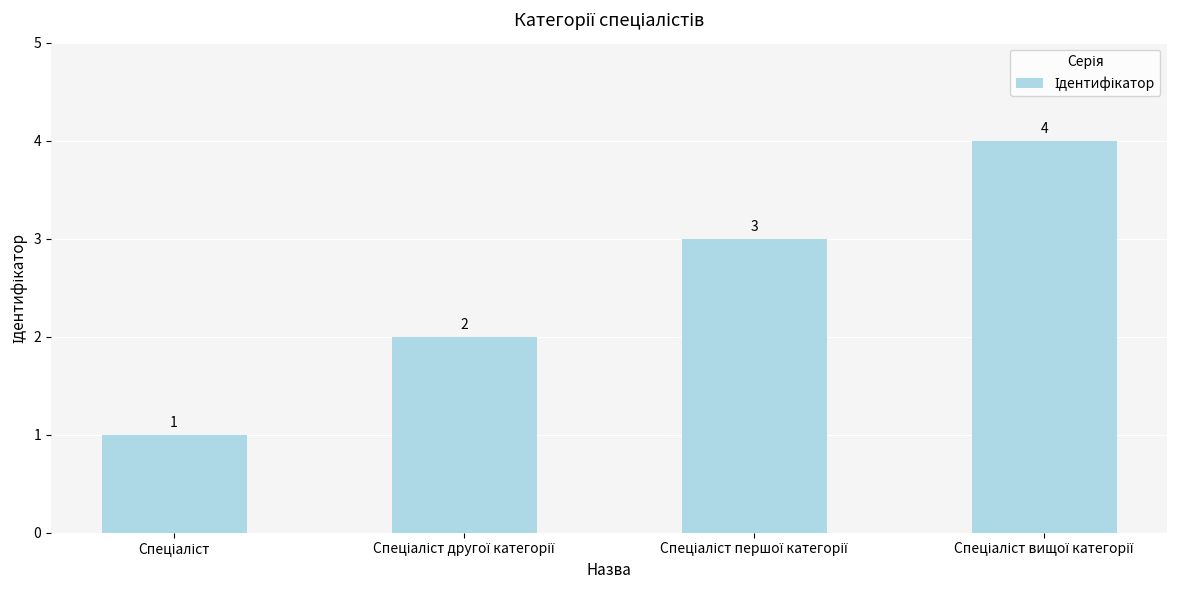

How many values are below 3?

2